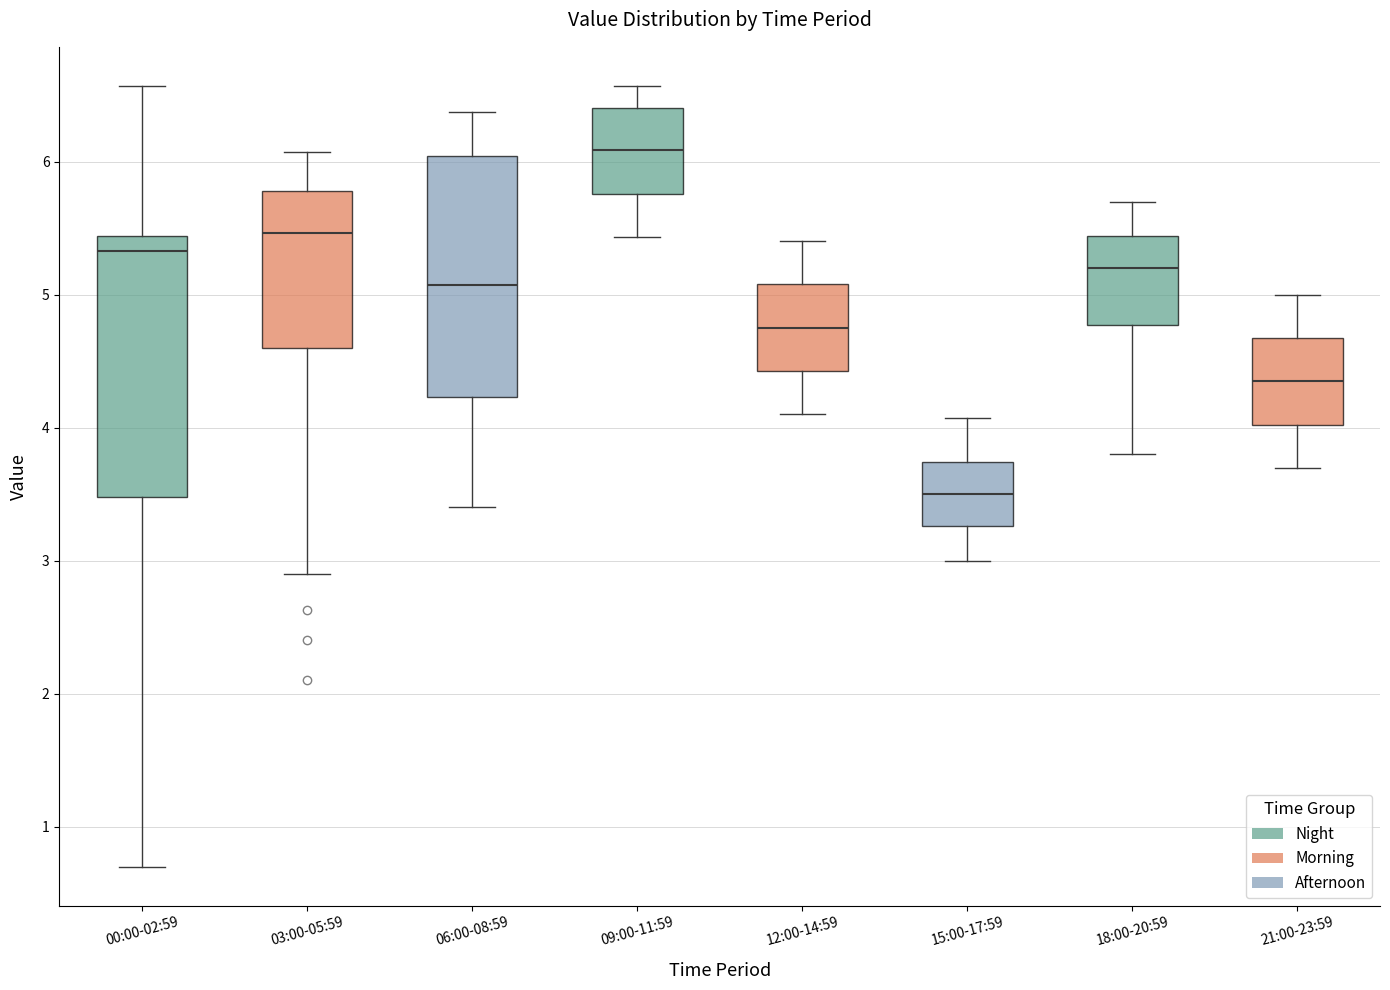

Reading left to right, transcribe this box plot: for each box, give where its median line is, the range the box spans, and where its two whiskers end, as read against the y-axis. The values are not printed on the chart, so give them approximately, as read against the axis.

00:00-02:59: median 5.3, box 3.5 to 5.4, whiskers 0.7 to 6.6
03:00-05:59: median 5.5, box 4.6 to 5.8, whiskers 2.9 to 6.1
06:00-08:59: median 5.1, box 4.2 to 6.0, whiskers 3.4 to 6.4
09:00-11:59: median 6.1, box 5.8 to 6.4, whiskers 5.4 to 6.6
12:00-14:59: median 4.8, box 4.4 to 5.1, whiskers 4.1 to 5.4
15:00-17:59: median 3.5, box 3.3 to 3.7, whiskers 3.0 to 4.1
18:00-20:59: median 5.2, box 4.8 to 5.4, whiskers 3.8 to 5.7
21:00-23:59: median 4.4, box 4.0 to 4.7, whiskers 3.7 to 5.0